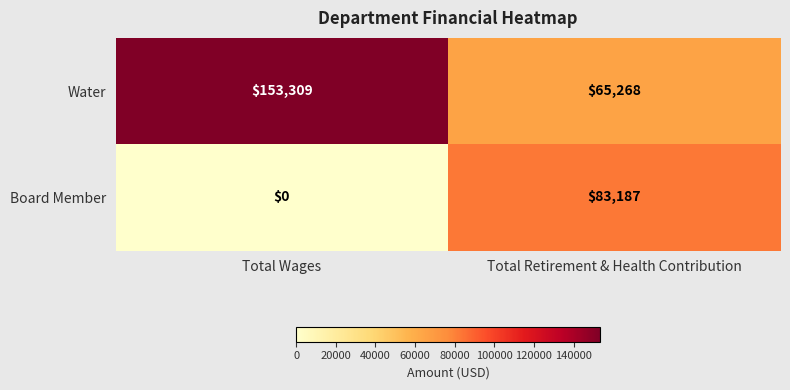

At which category is the sum across all series the highest?

Total Wages